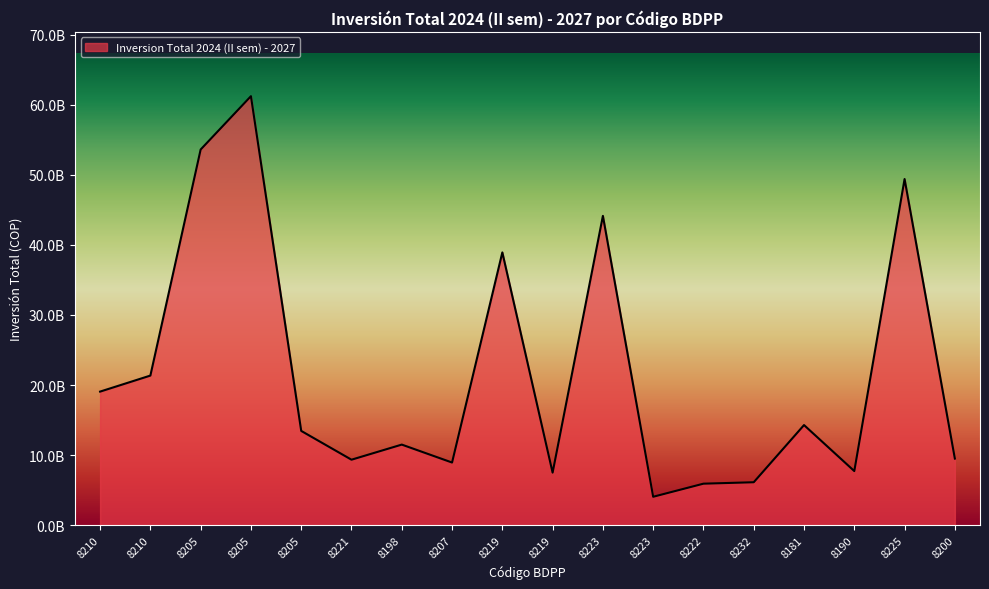

Rank the categories by value from lowest to highest.

8223, 8222, 8232, 8219, 8190, 8207, 8221, 8200, 8198, 8205, 8181, 8210, 8210, 8219, 8223, 8225, 8205, 8205